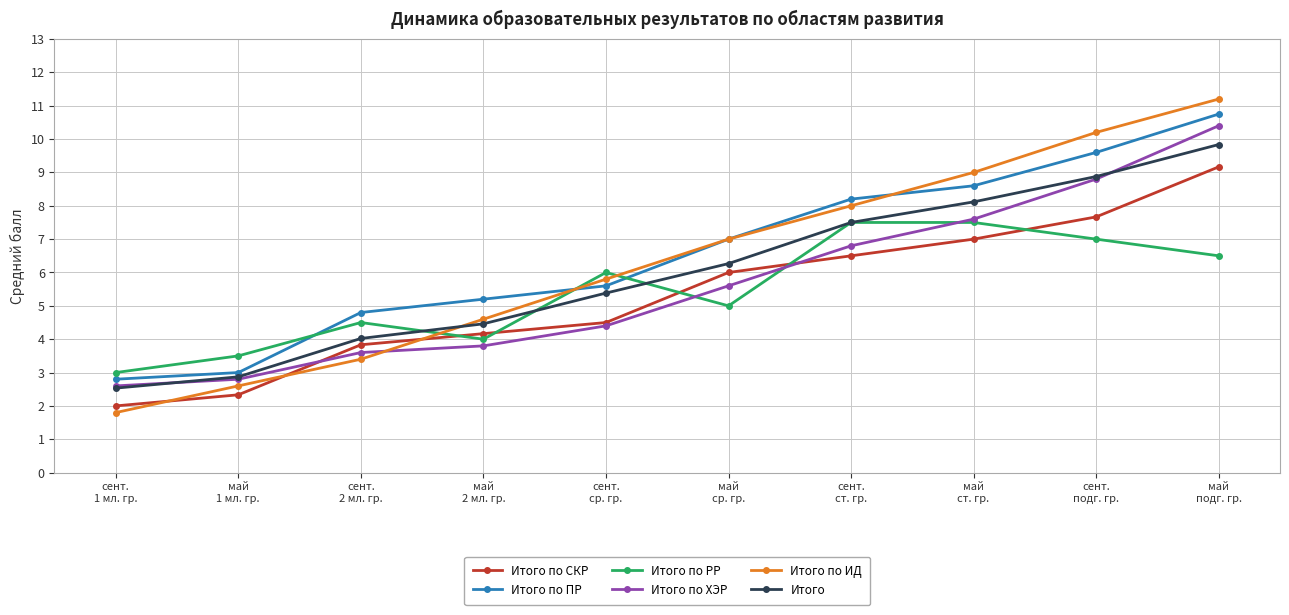

How many lines are shown in the chart?

6